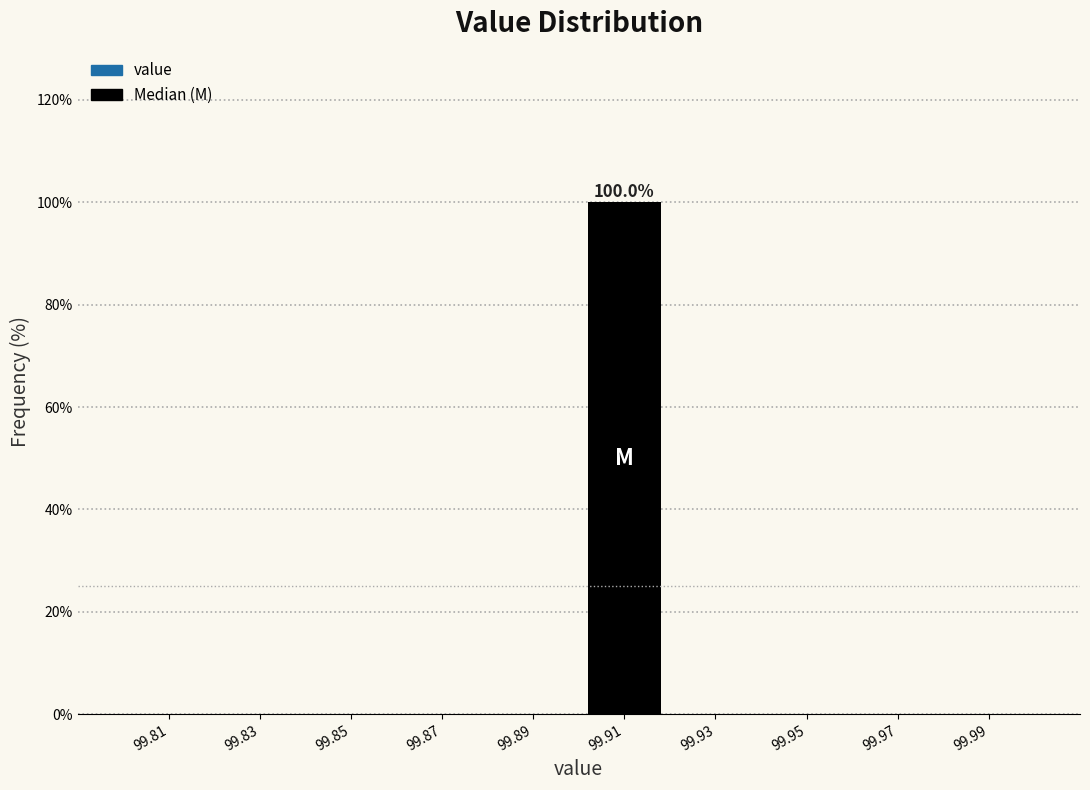

Reading left to right, what are all the values shown in this chart?

99.81=0	99.83=0	99.85=0	99.87=0	99.89=0	99.91=100	99.93=0	99.95=0	99.97=0	99.99=0